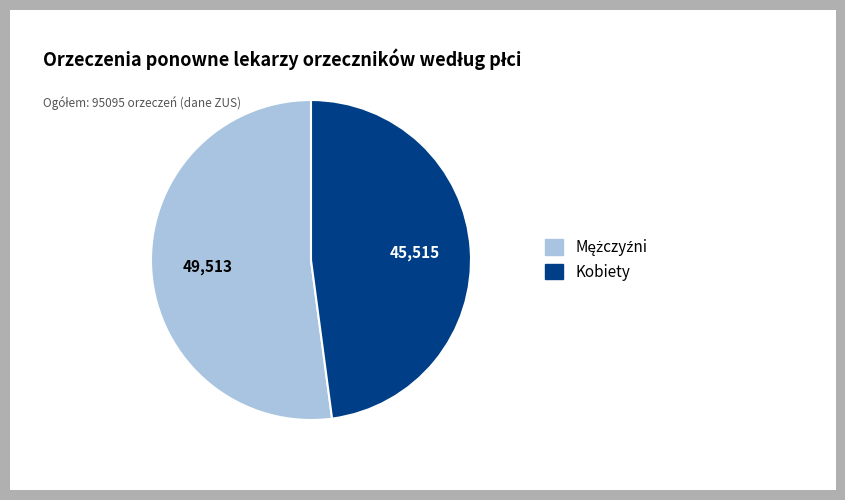

True or false: Kobiety accounts for 48% of the total.

True